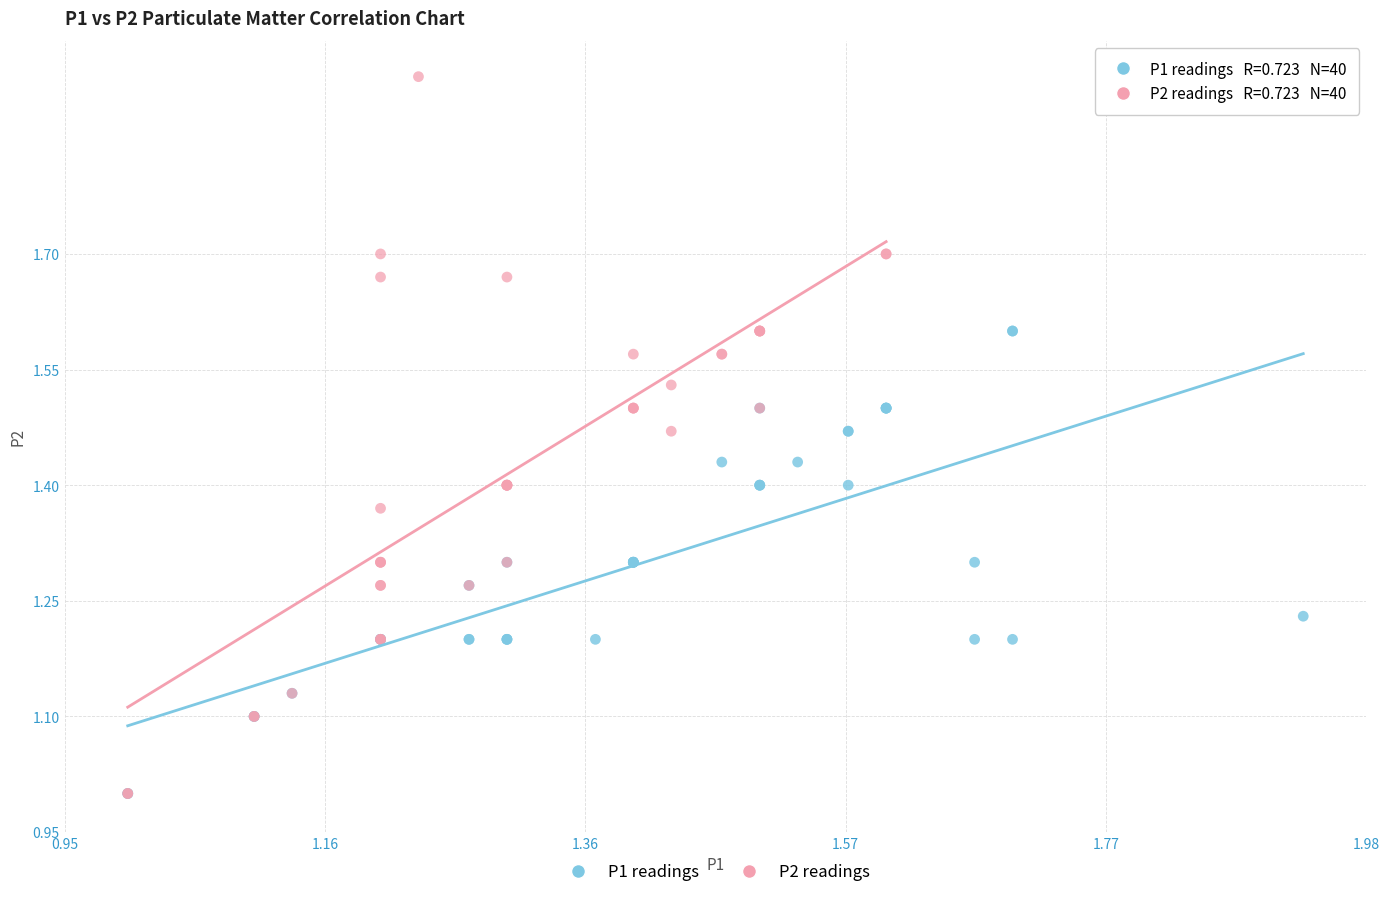

What are all the series names shown in the legend?

P1 readings, P2 readings